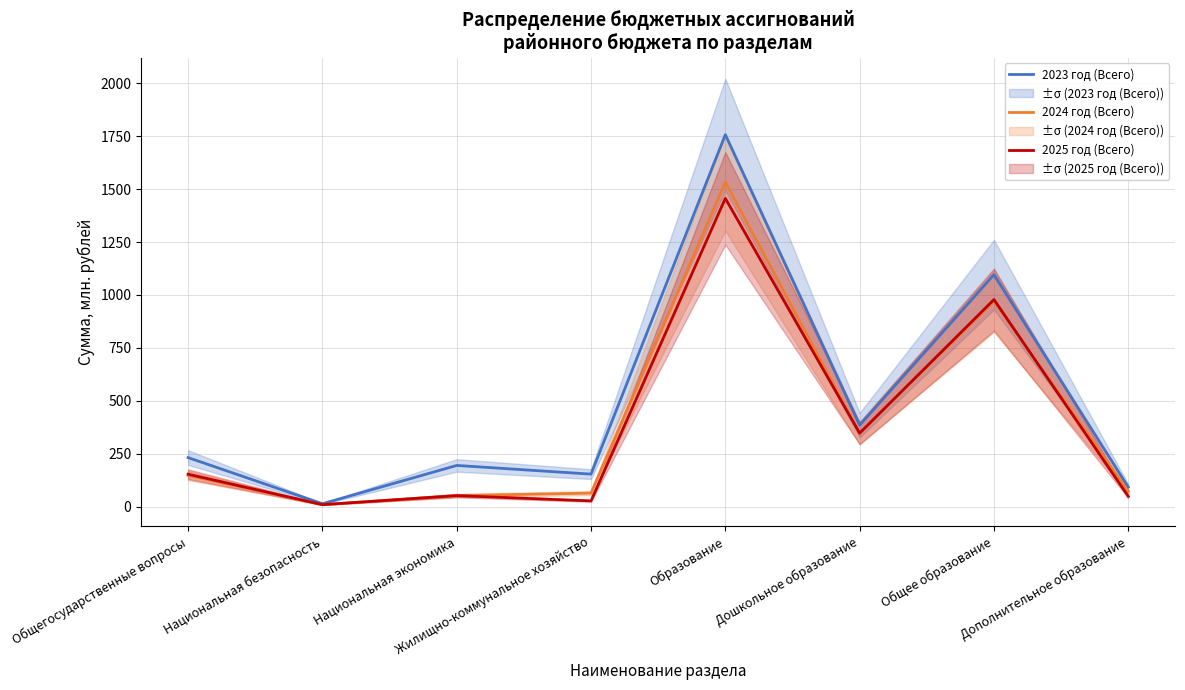

What is the difference between the maximum and minimum values in the 2025 год (Всего) series?

1445.6